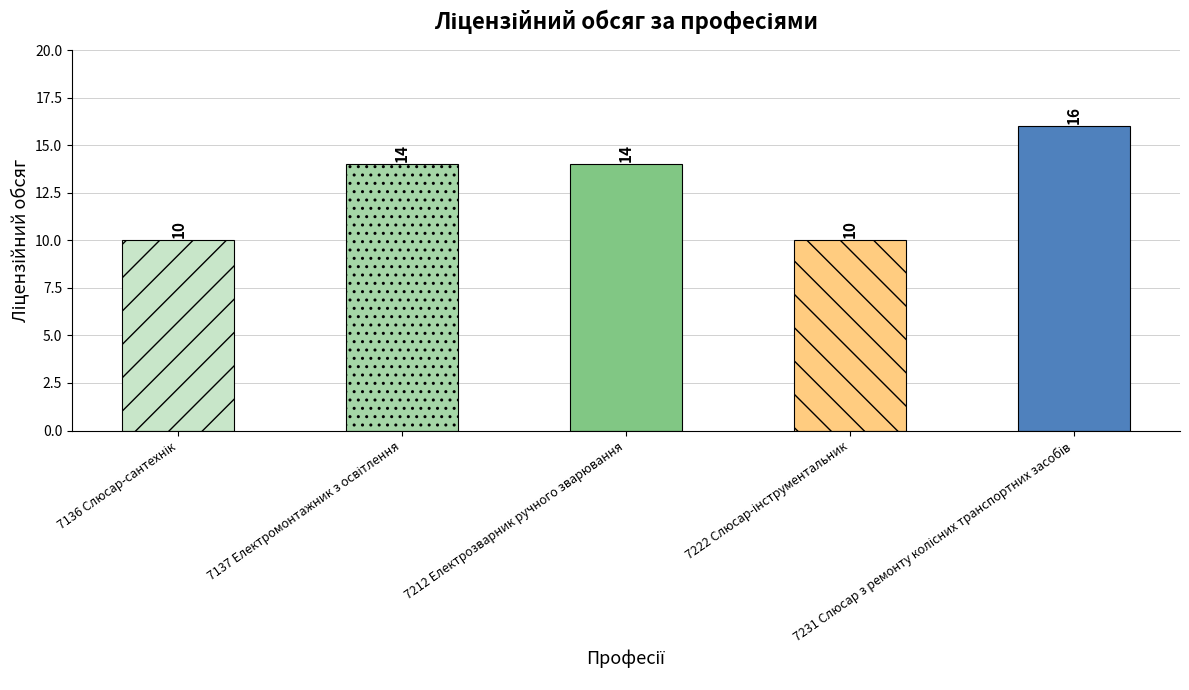

What is the average value?

13